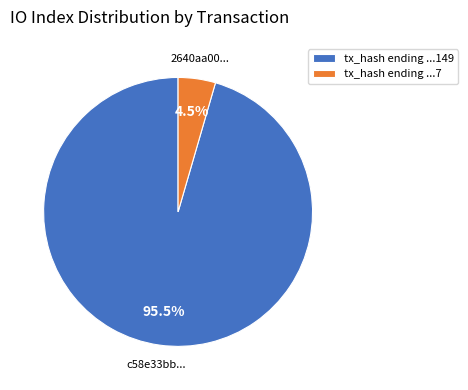

Rank the categories by value from highest to lowest.

tx_hash ending ...149, tx_hash ending ...7